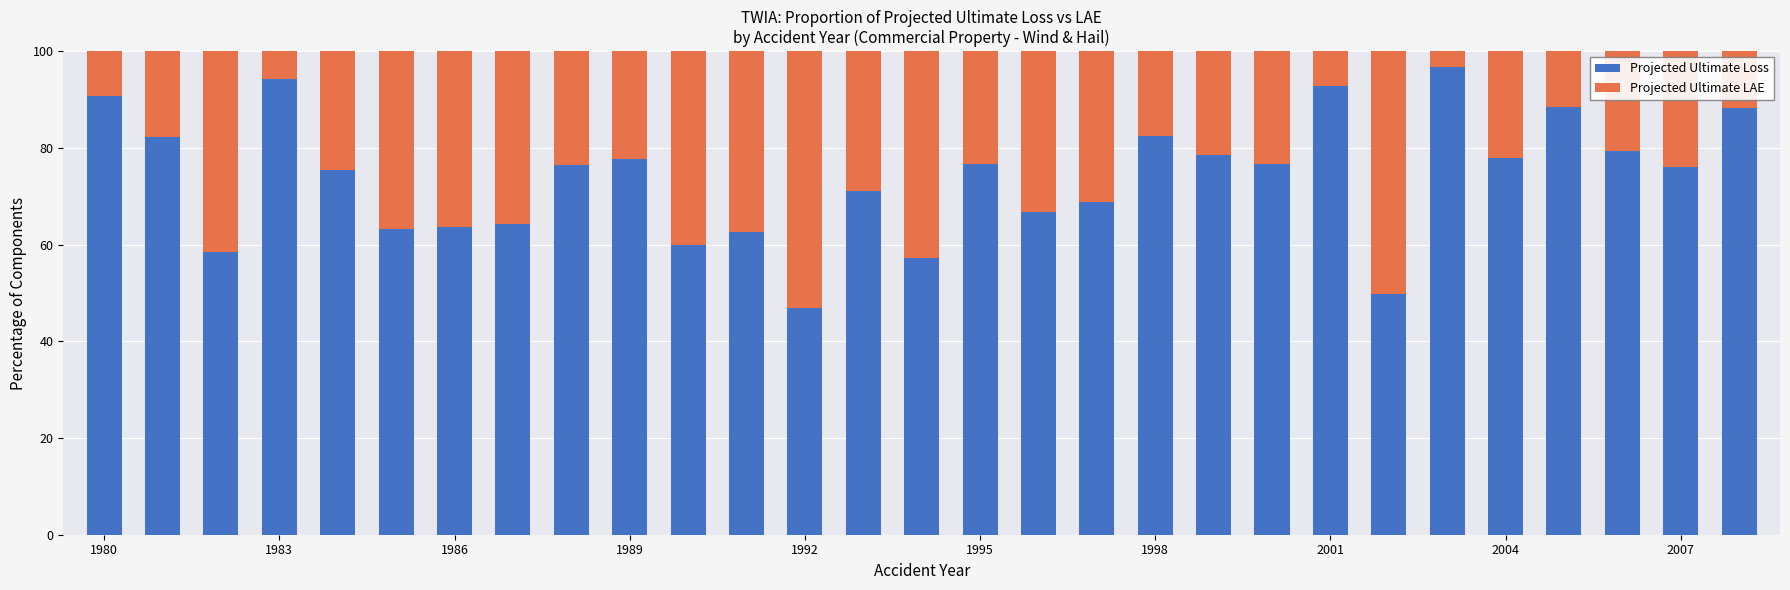

What are all the series names shown in the legend?

Projected Ultimate Loss, Projected Ultimate LAE